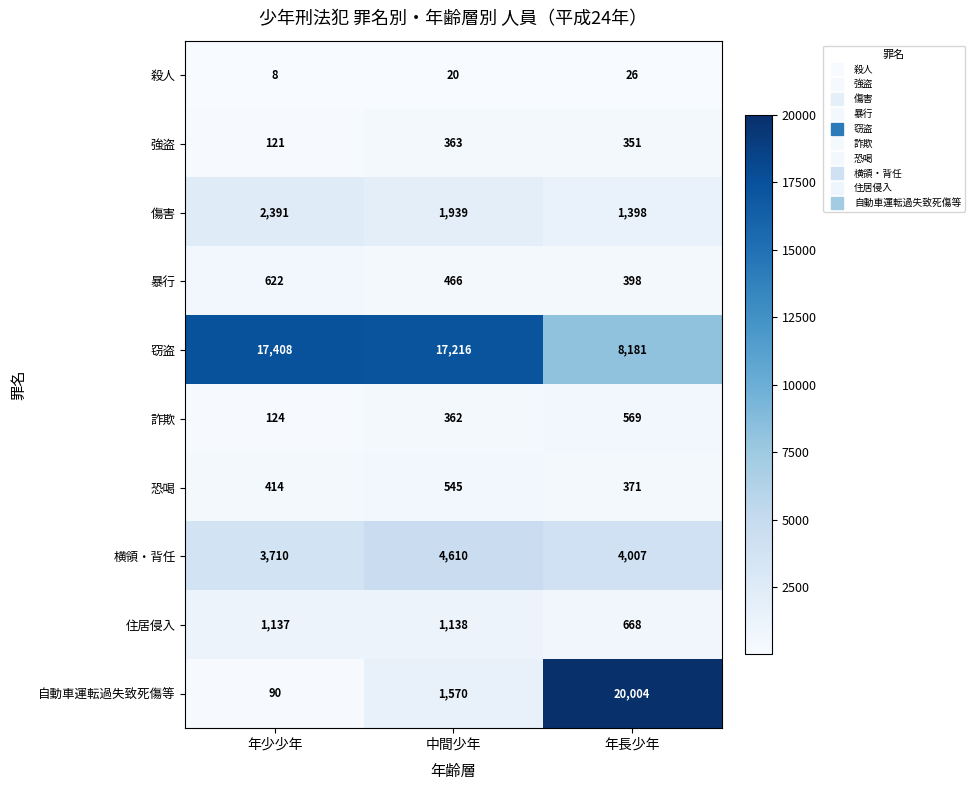

Which category has the lowest value across all series?

年少少年